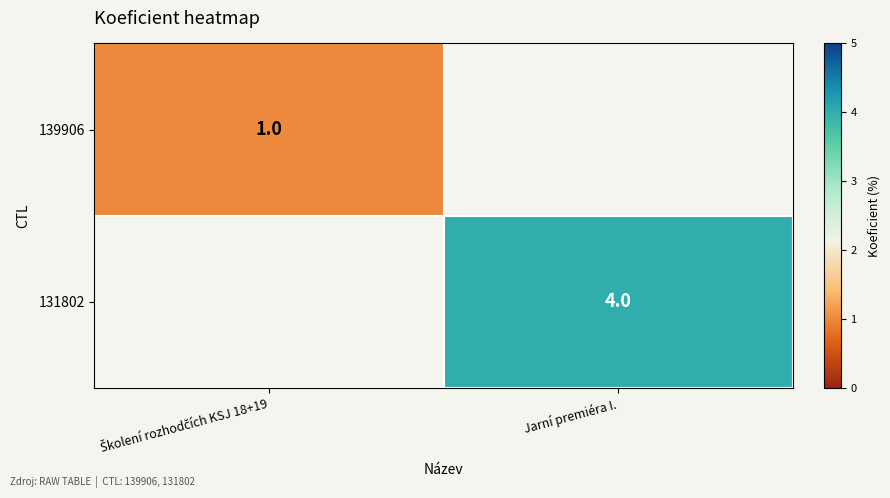

At how many categories does at least one series exceed 1?

1